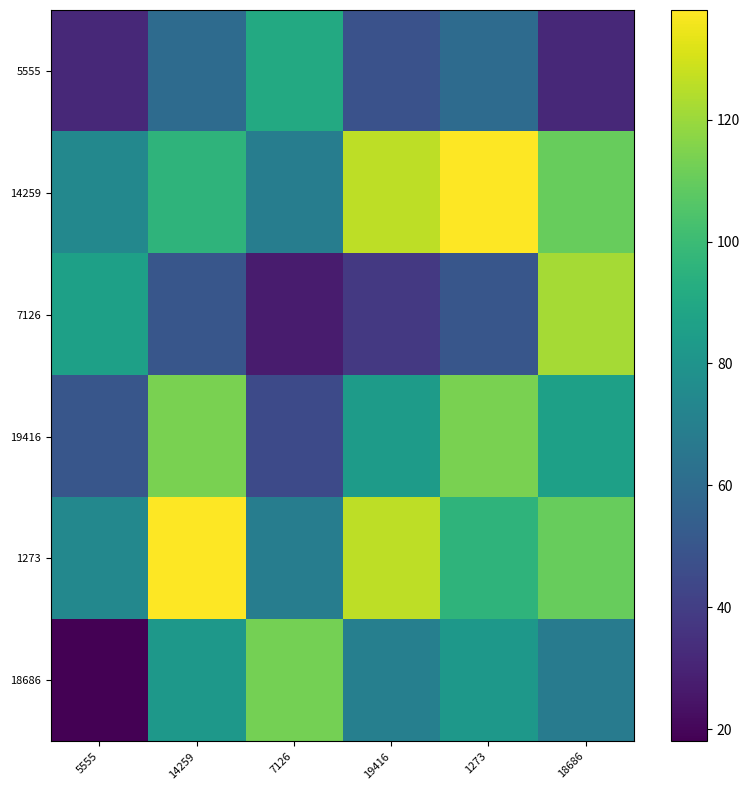

What is the total value across all series at 1273?

540